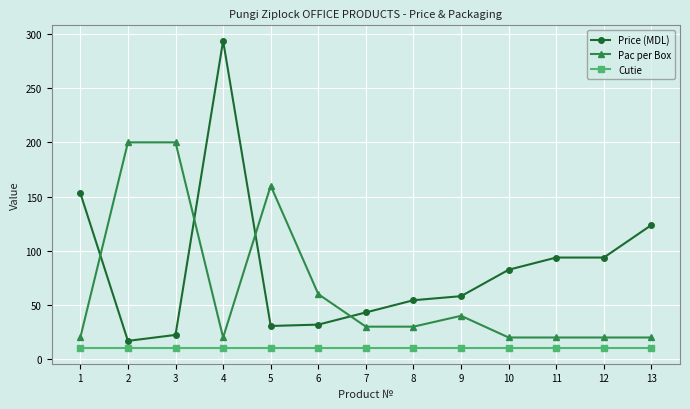

Does the chart have visible grid lines?

Yes